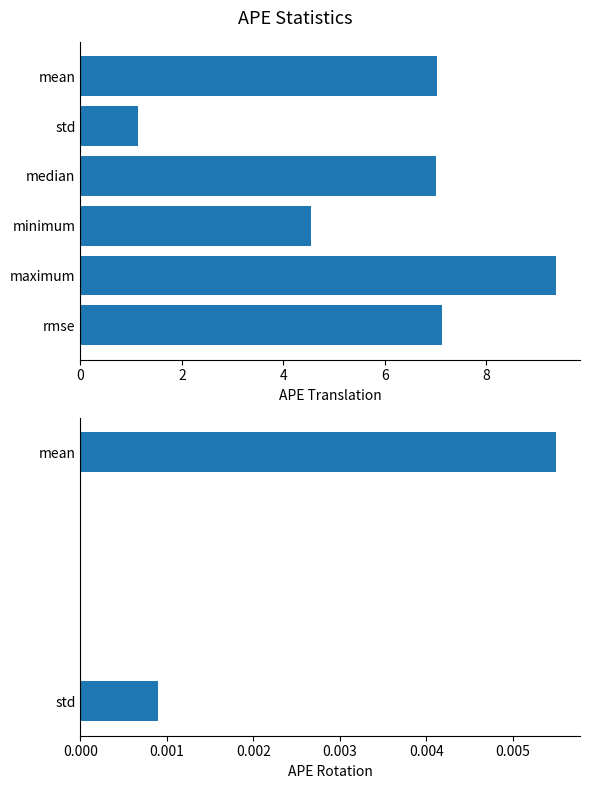

What is the difference between the second highest and second lowest values in the SDS_P1 series?

2.6